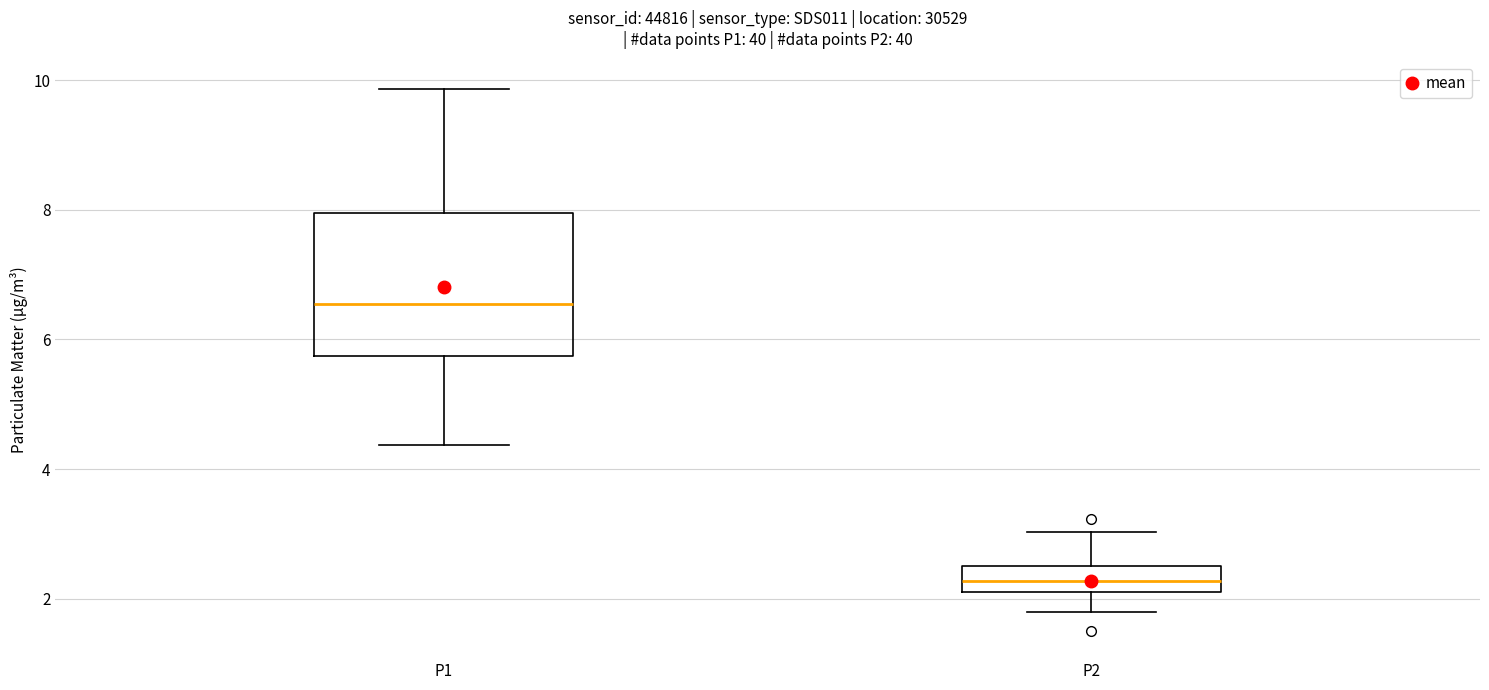

Comparing the boxes themselves (not the whiskers), which one is the tallest?

P1